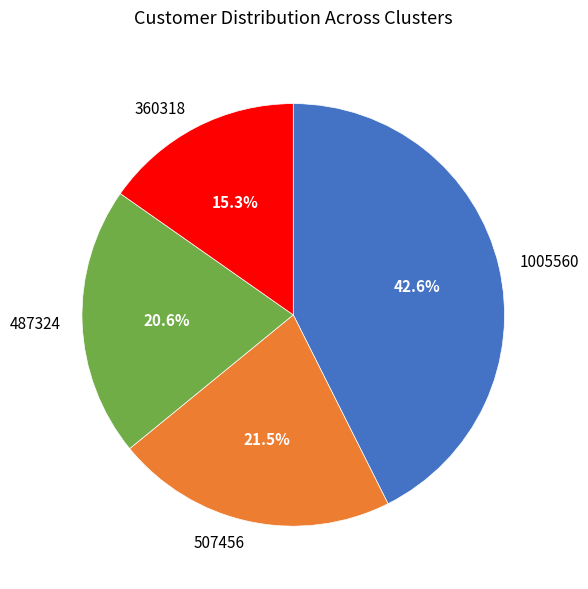

Is it true that 507456 is 14% of the pie?

False